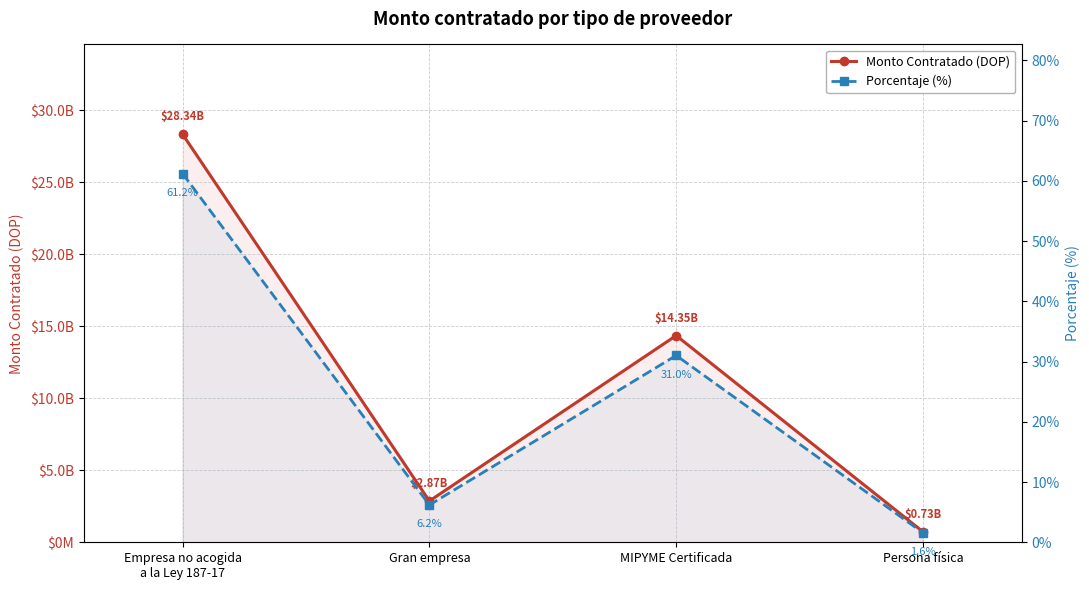

Is it true that Monto Contratado (DOP) equals 4131122630.3 at Gran empresa?

False